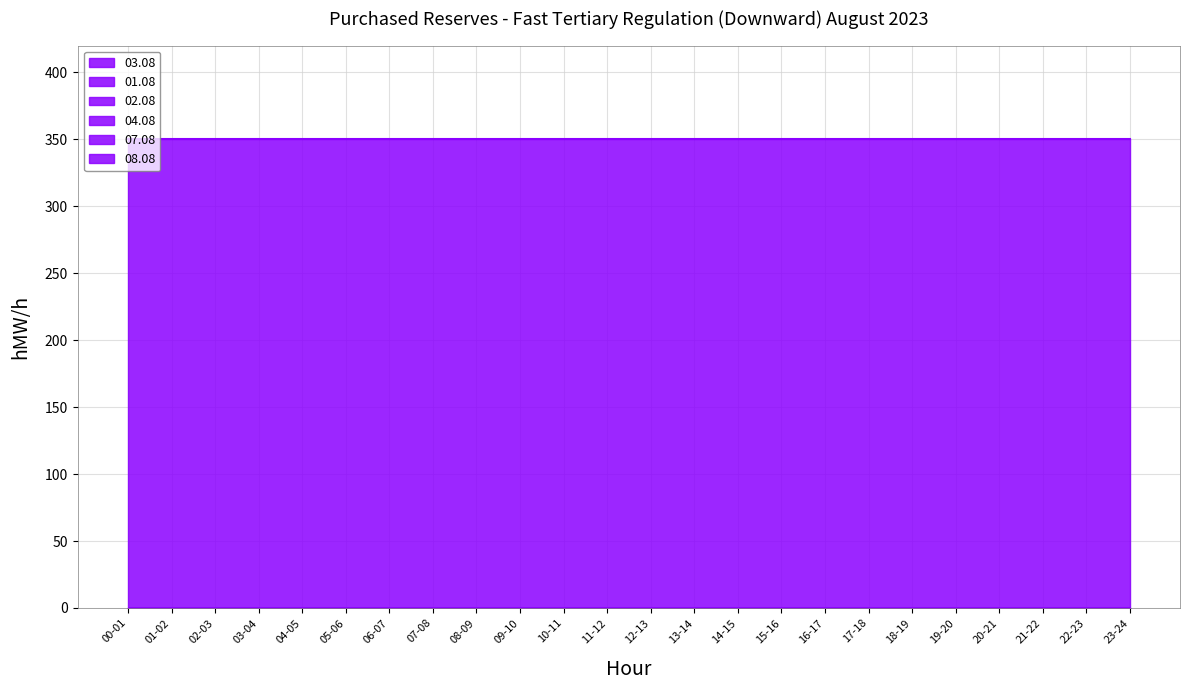

How many lines are shown in the chart?

6